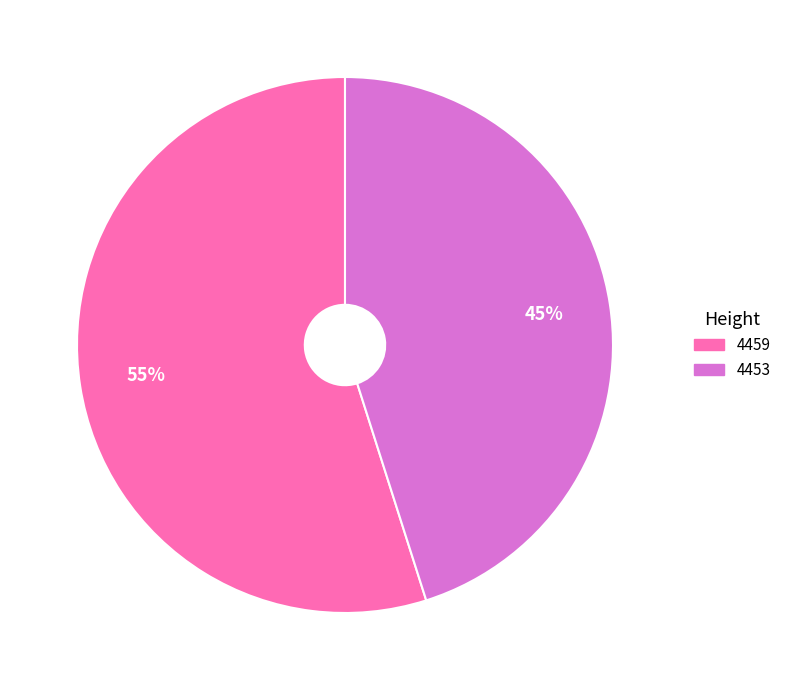

Which slice represents more than half of the pie?

4459